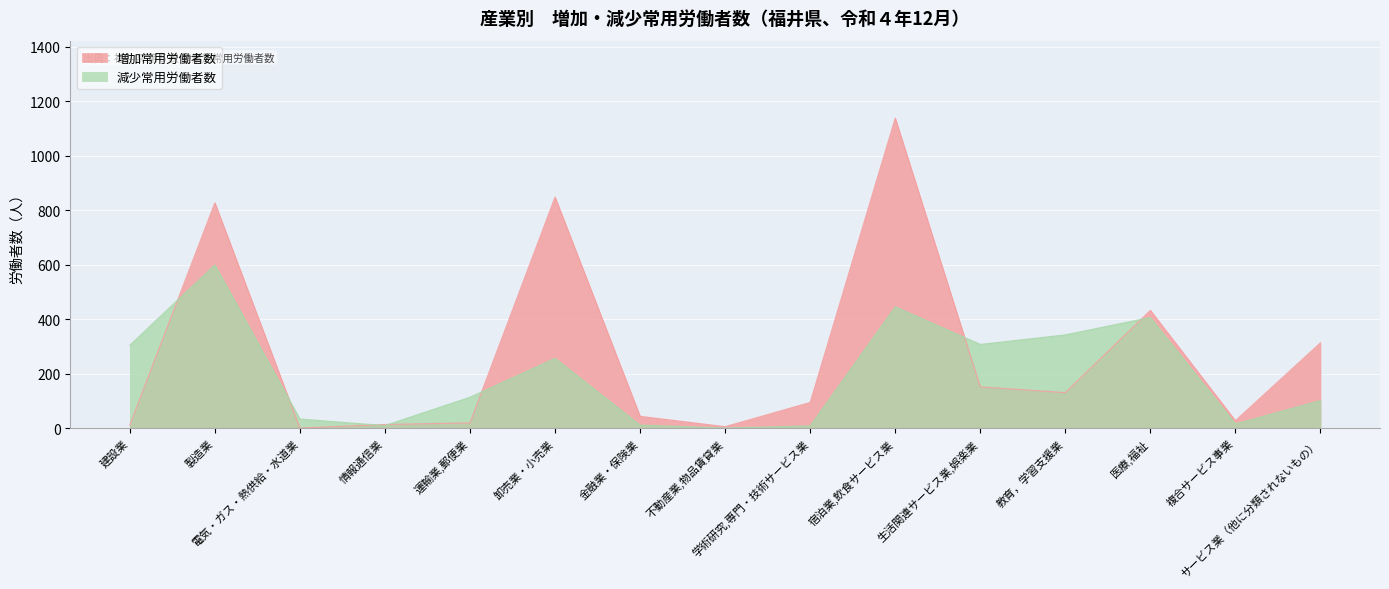

Reading right to left, what are all the values shown in this chart?

減少常用労働者数: サービス業（他に分類されないもの）=101	複合サービス事業=15	医療,福祉=406	教育，学習支援業=342	生活関連サービス業,娯楽業=307	宿泊業,飲食サービス業=445	学術研究,専門・技術サービス業=8	不動産業,物品賃貸業=0	金融業・保険業=11	卸売業・小売業=256	運輸業,郵便業=113	情報通信業=9	電気・ガス・熱供給・水道業=33	製造業=599	建設業=304
増加常用労働者数: サービス業（他に分類されないもの）=313	複合サービス事業=27	医療,福祉=432	教育，学習支援業=130	生活関連サービス業,娯楽業=151	宿泊業,飲食サービス業=1138	学術研究,専門・技術サービス業=94	不動産業,物品賃貸業=5	金融業・保険業=43	卸売業・小売業=848	運輸業,郵便業=19	情報通信業=13	電気・ガス・熱供給・水道業=0	製造業=827	建設業=11